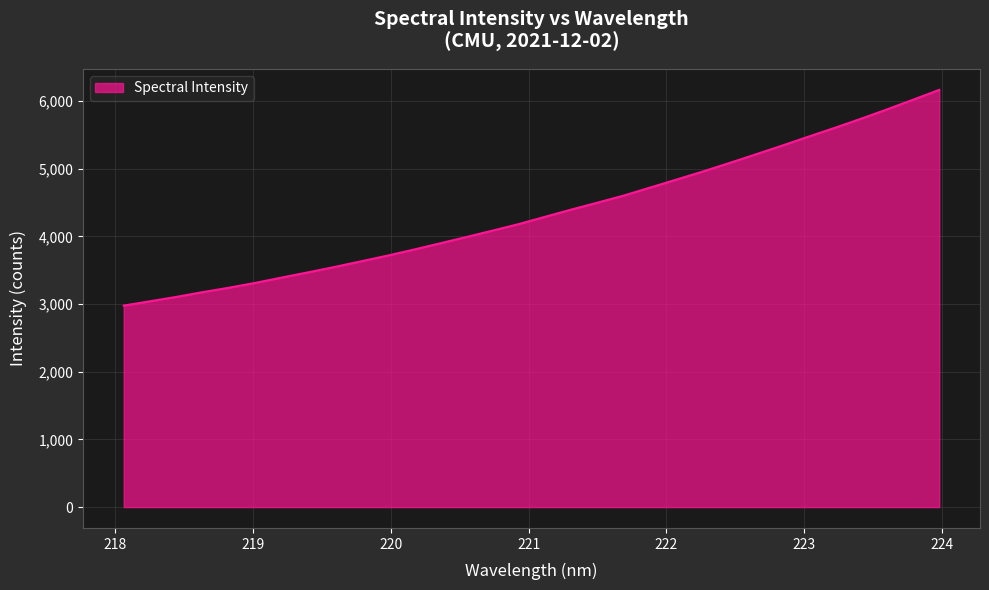

What is the greatest value displayed?

6167.2